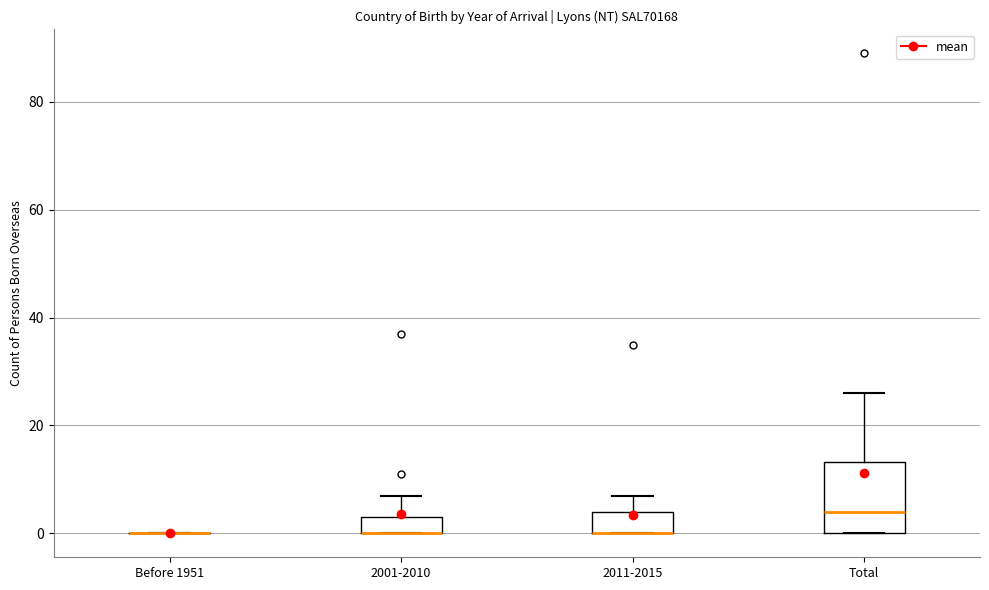

Comparing the boxes themselves (not the whiskers), which one is the tallest?

Total